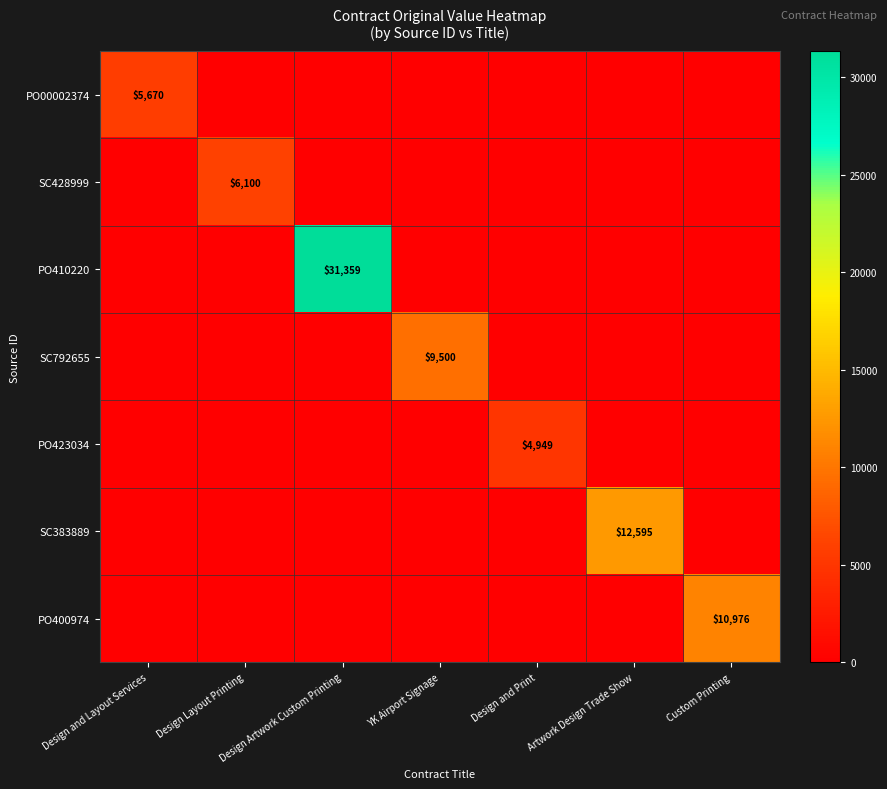

The PO00002374 series shows 5670 at Design and Layout Services. True or false?

True